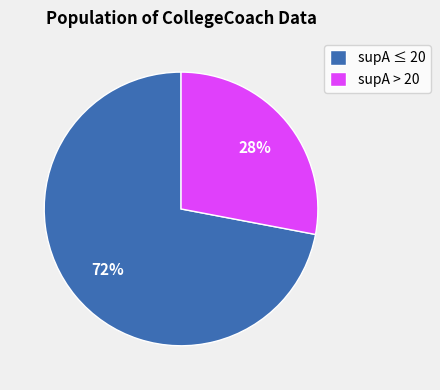

What is the smallest slice in the pie chart?

supA > 20